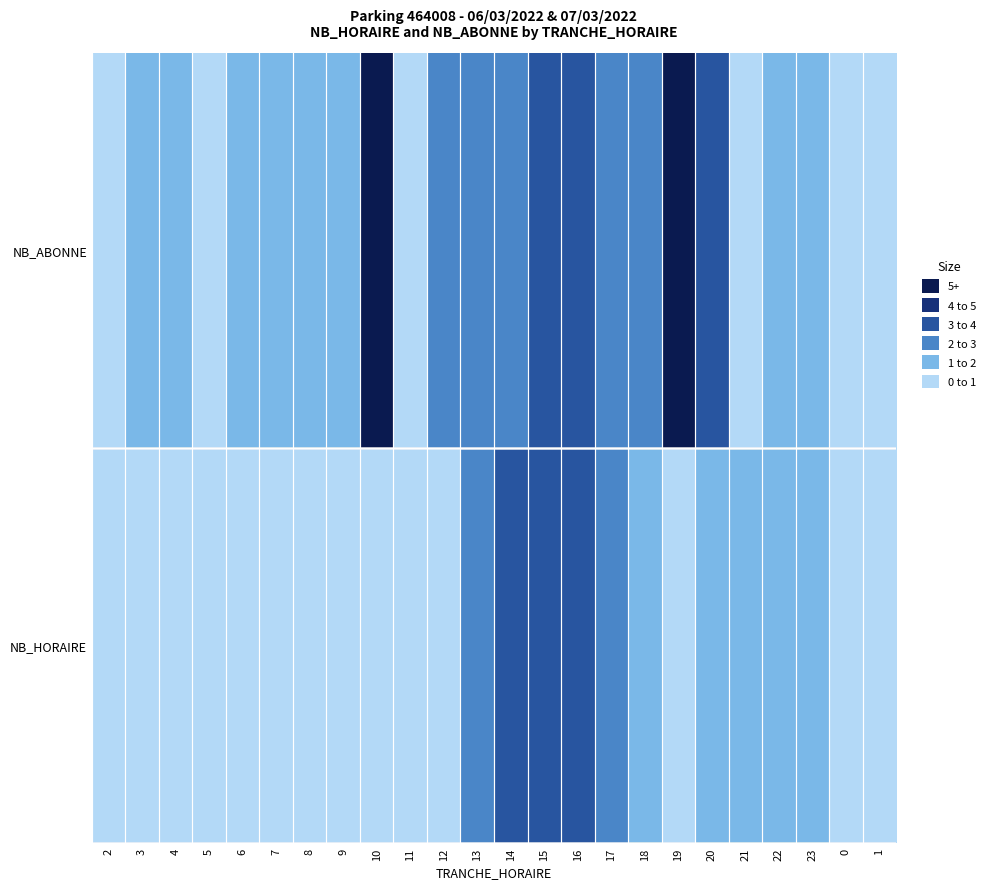

Reading left to right, what are all the values shown in this chart?

NB_HORAIRE: 2=0	3=0	4=0	5=0	6=0	7=0	8=0	9=0	10=0	11=0	12=0	13=2	14=3	15=3	16=3	17=2	18=1	19=0	20=1	21=1	22=1	23=1	0=0	1=0
NB_ABONNE: 2=0	3=1	4=1	5=0	6=1	7=1	8=1	9=1	10=7	11=0	12=2	13=2	14=2	15=3	16=3	17=2	18=2	19=8	20=3	21=0	22=1	23=1	0=0	1=0